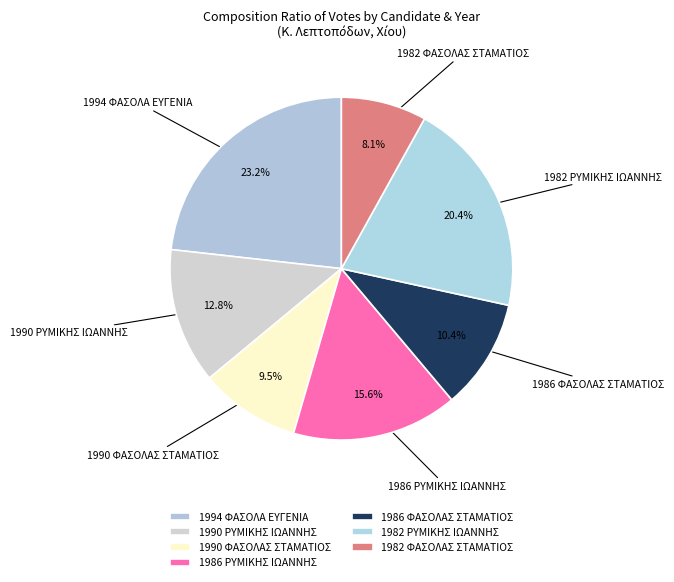

Count the number of slices in the pie.

7